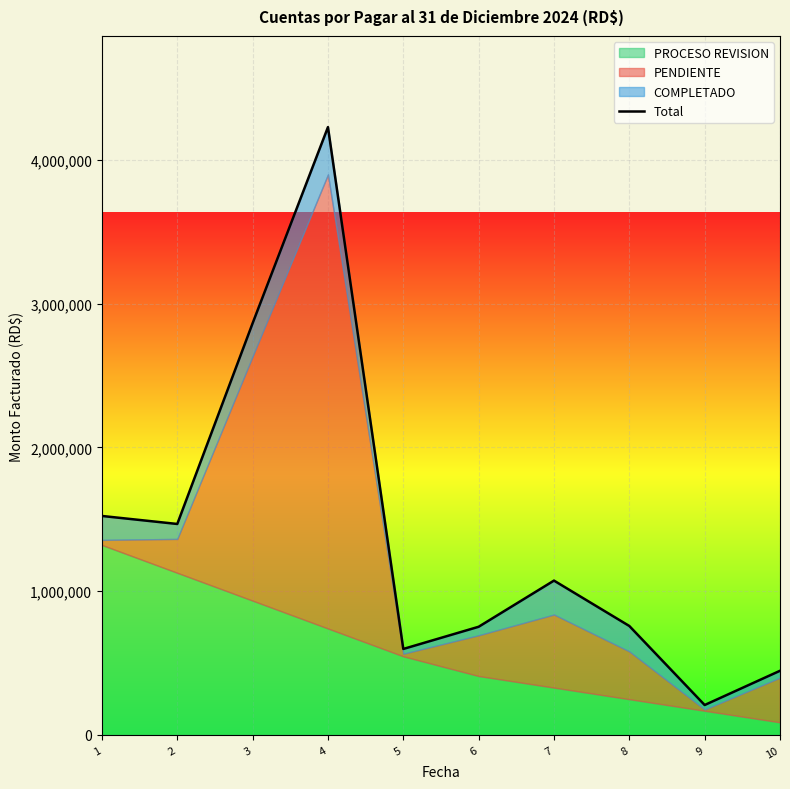

List the labels in order of value, smallest first.

9, 10, 5, 6, 8, 7, 2, 1, 3, 4